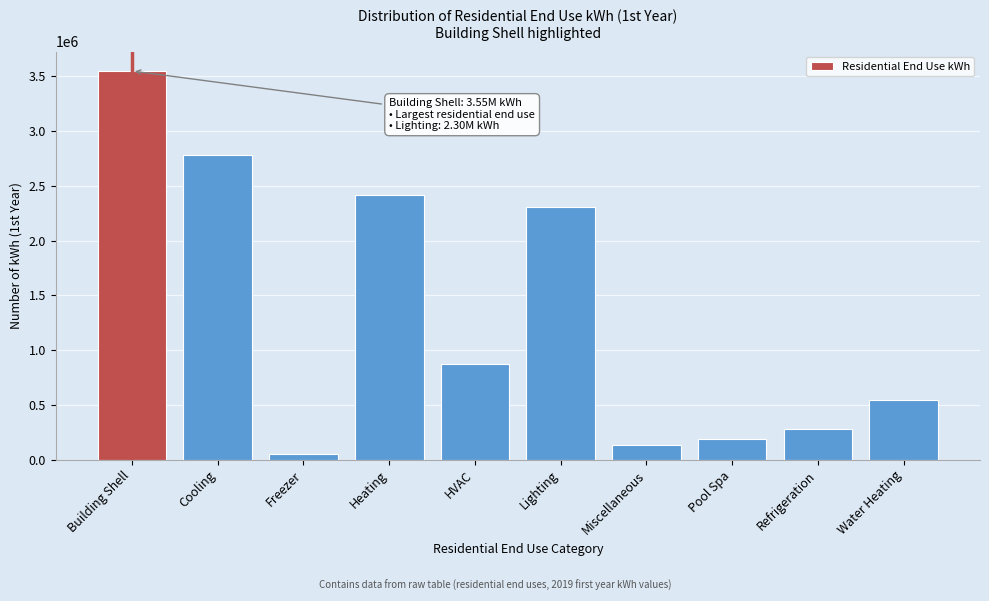

Reading right to left, extract all data points from this chart.

Water Heating=544611.8	Refrigeration=276903.2	Pool Spa=186781.2	Miscellaneous=133532.4	Lighting=2303237.2	HVAC=872275.2	Heating=2415014.2	Freezer=54900.4	Cooling=2780496.1	Building Shell=3549219.2